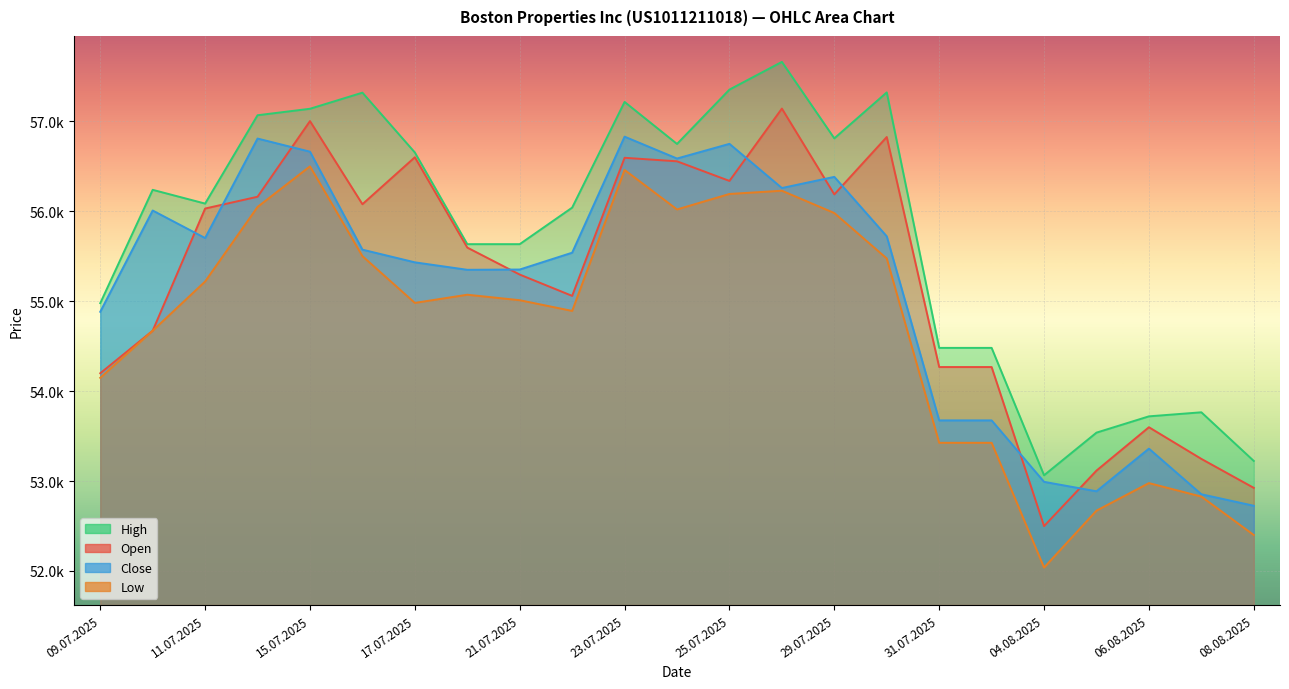

True or false: High and Open intersect in this chart.

False